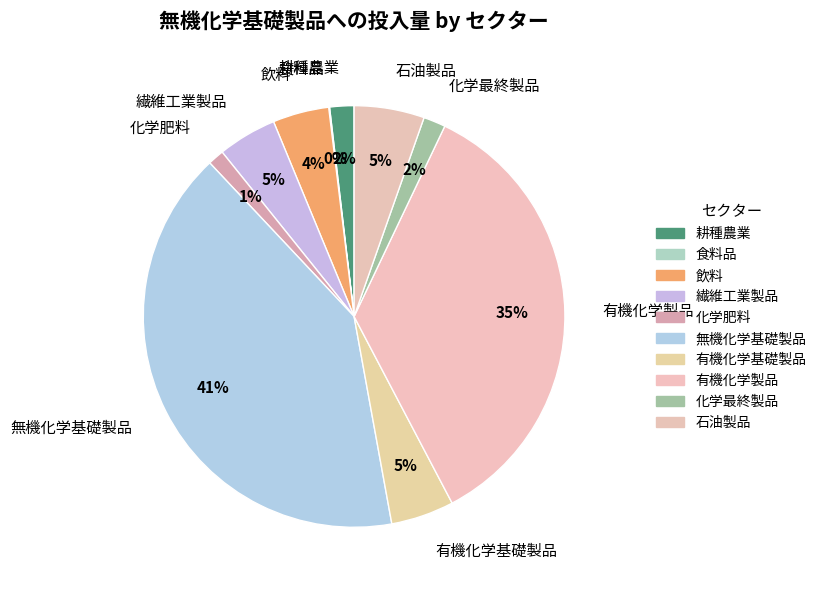

Is 石油製品 the majority of the pie?

No